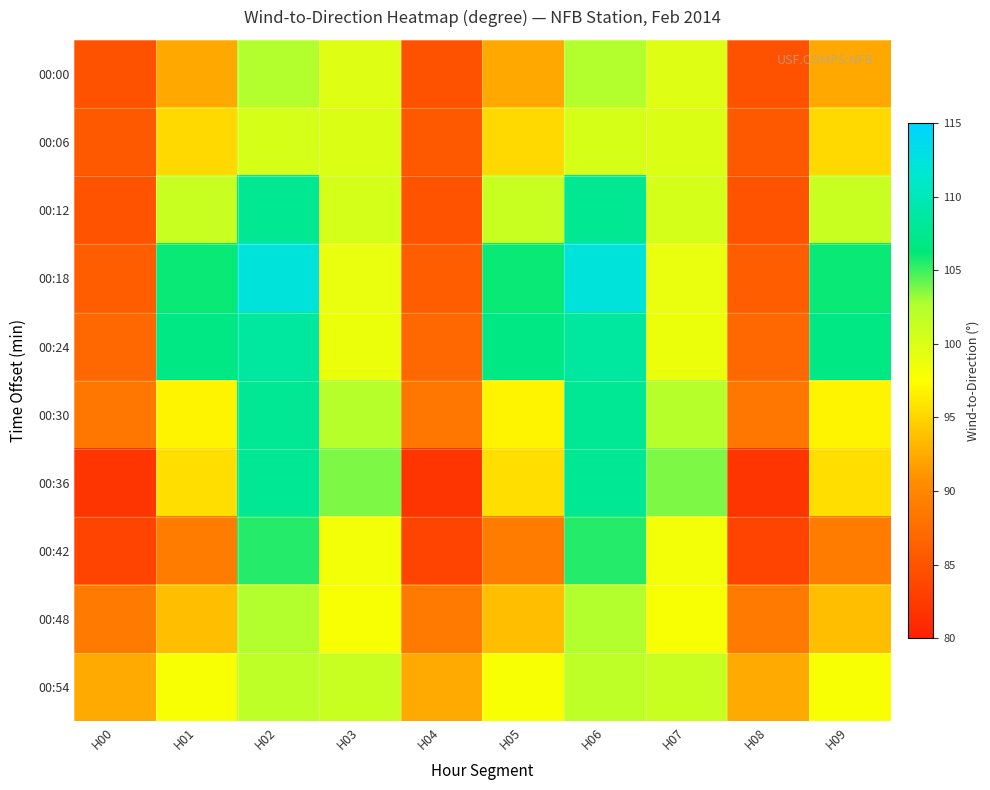

Count the number of categories in the chart.

10